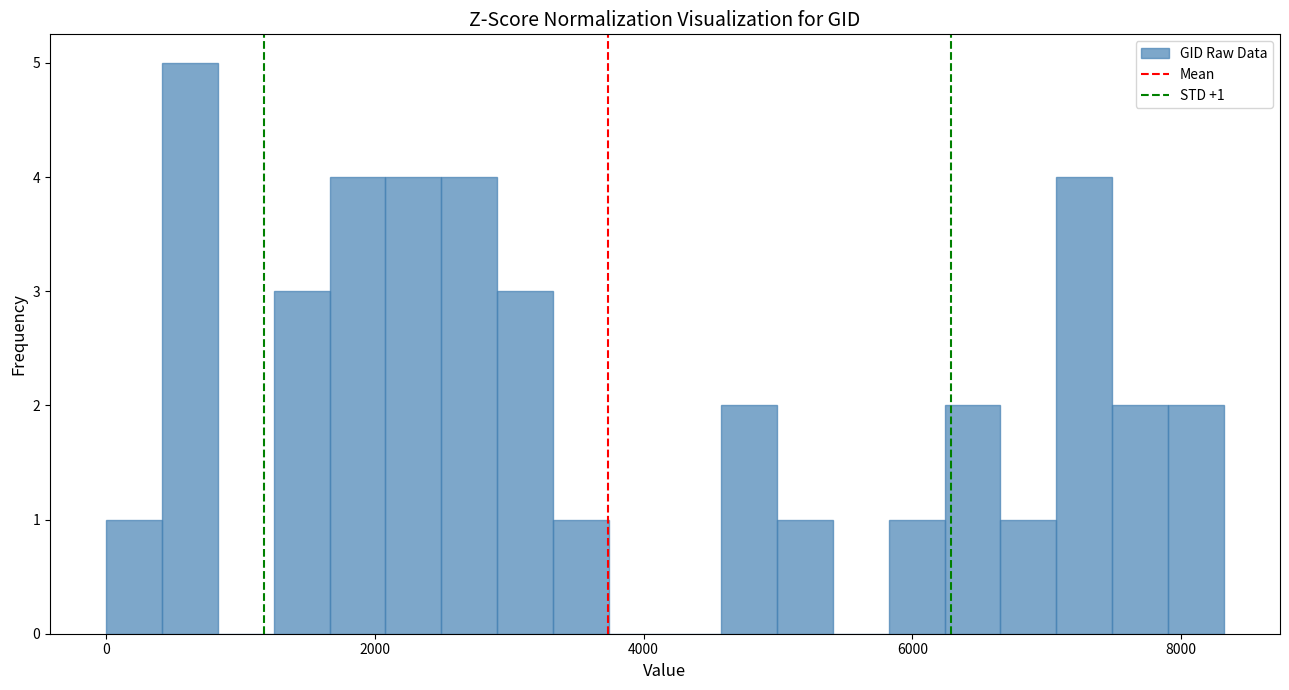

Around what value on the x-axis is the tallest bar? Give the approximate position of its centre, as read against the axis.

600